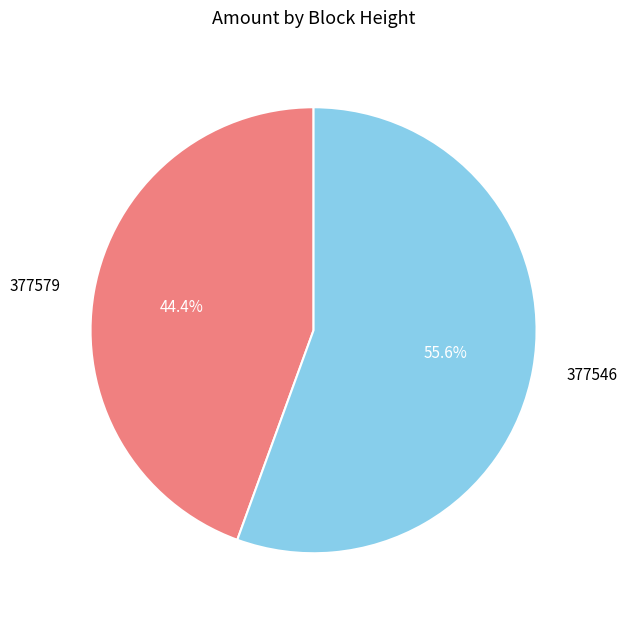

Is there a majority slice in this chart?

Yes